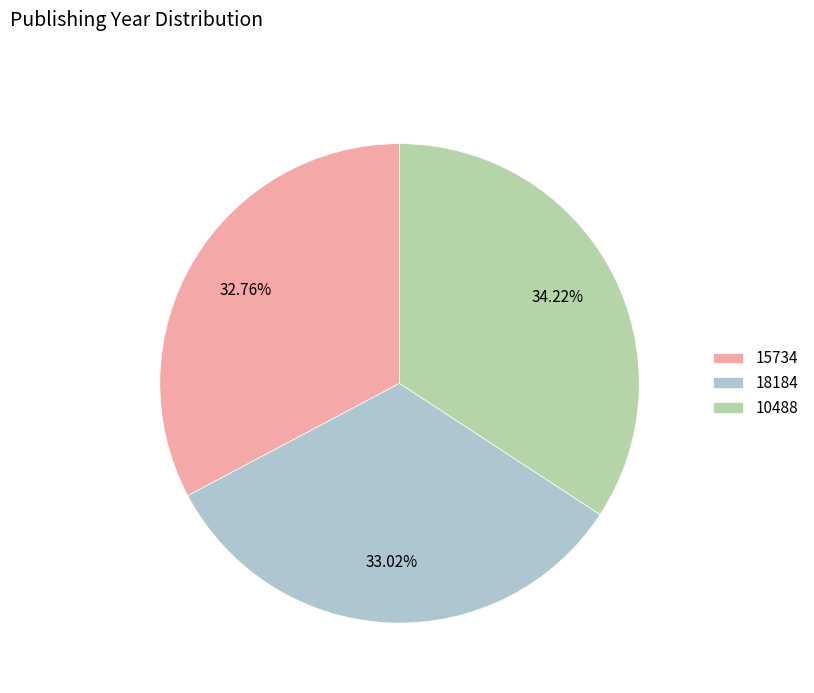

Which category has the biggest portion of the pie?

10488